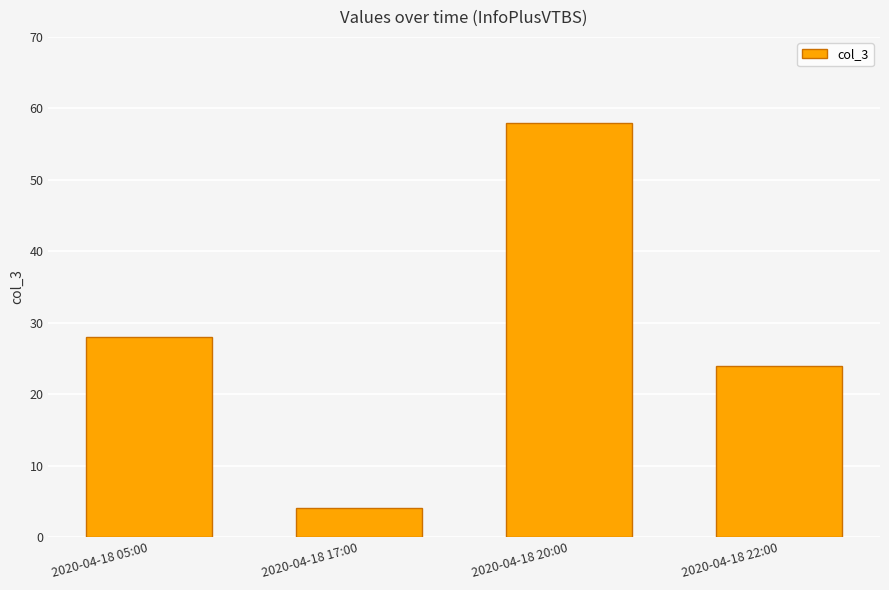

Is it true that the value at 2020-04-18 05:00 is 28?

True